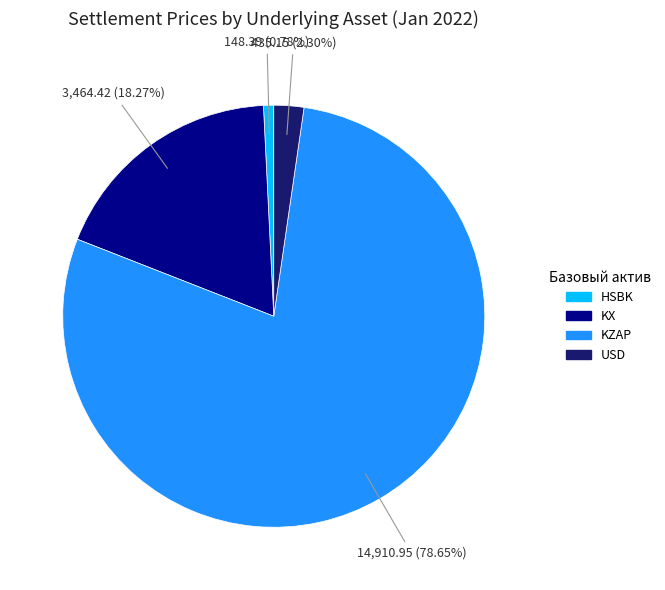

Rank the categories by value from highest to lowest.

KZAP, KX, USD, HSBK